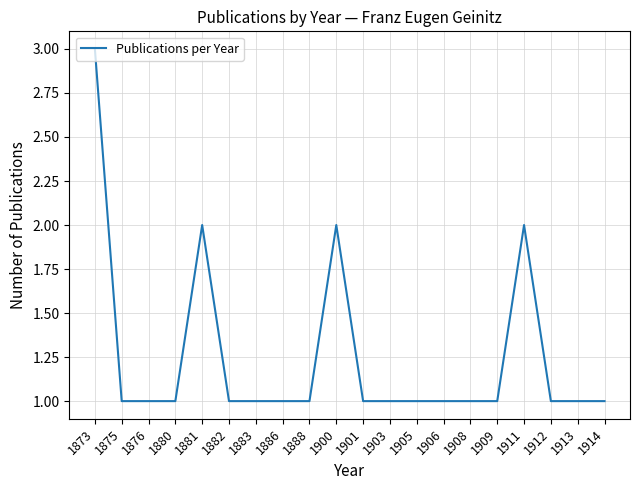

What is the sum of the values at 1875 and 1901?

2